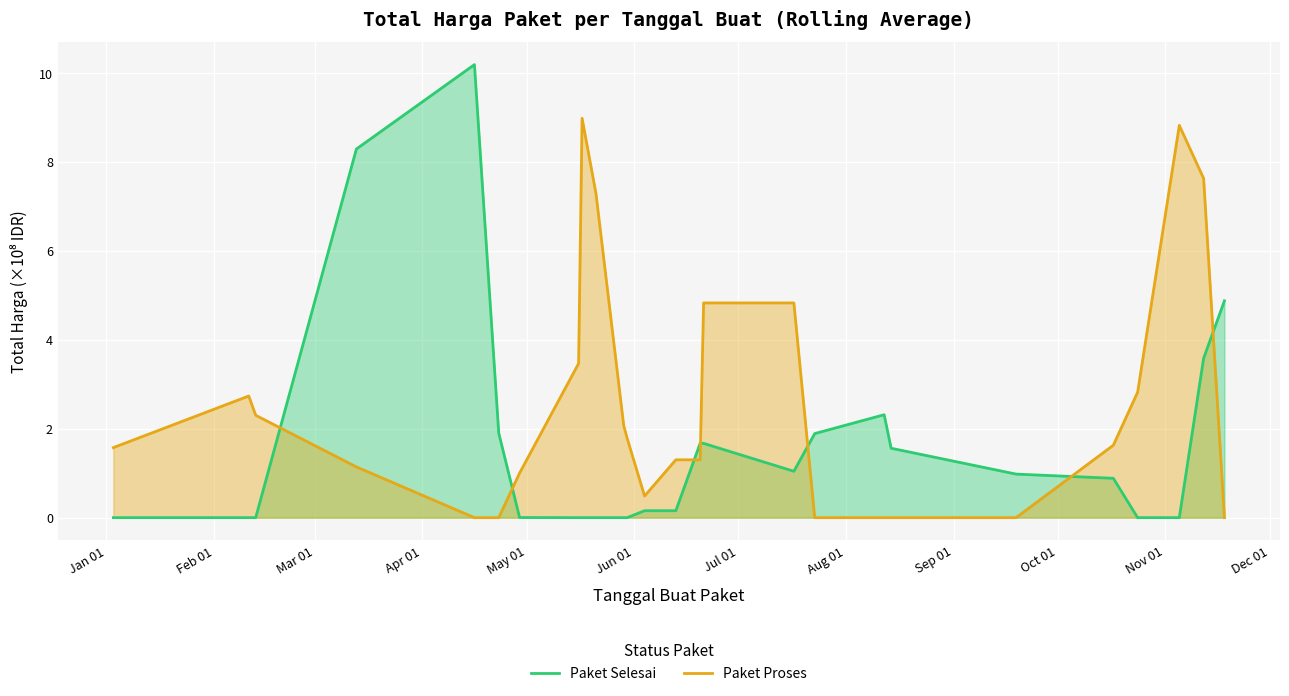

Rank the series by their maximum value, from lowest to highest.

Paket Proses, Paket Selesai